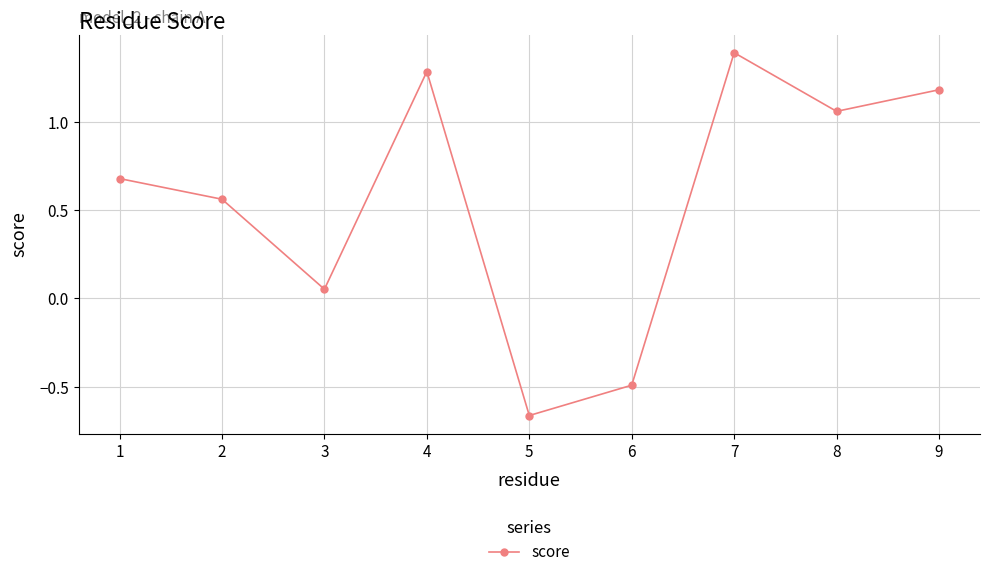

How many interior local valleys (lower than both neighbors) does the data have?

3